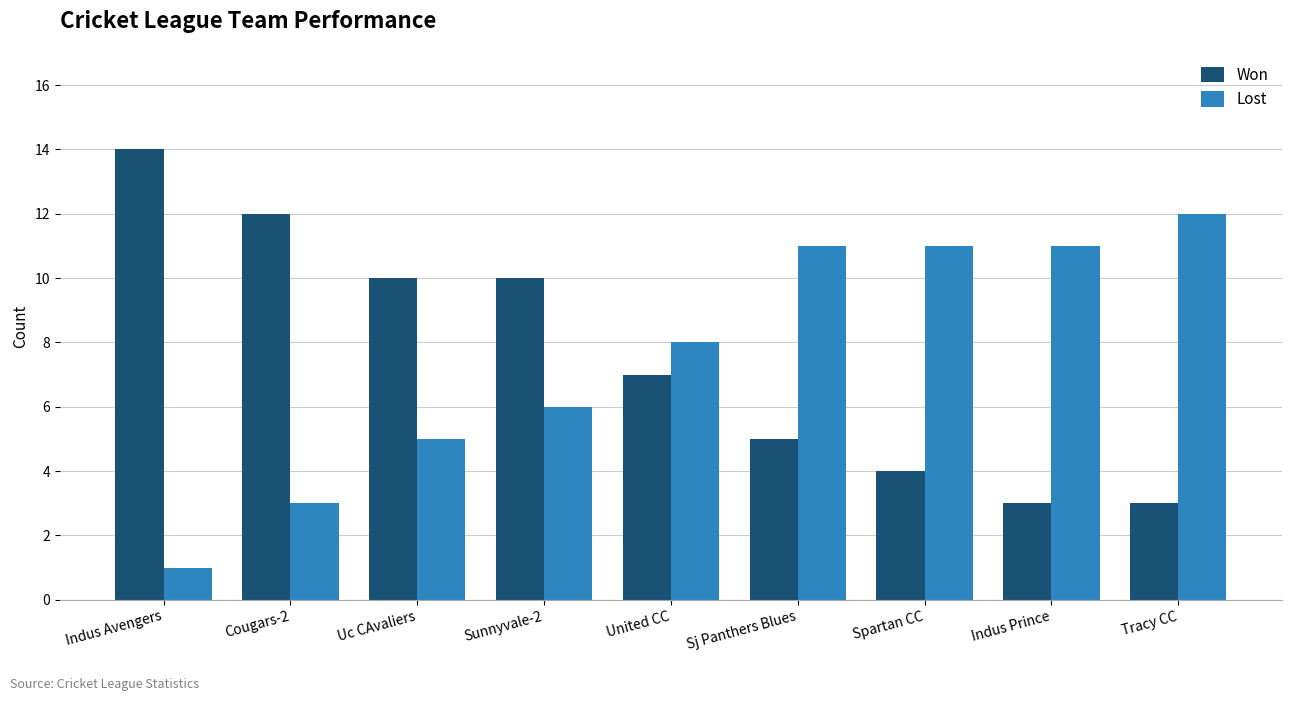

The value of Lost at Sunnyvale-2 is 6. True or false?

True